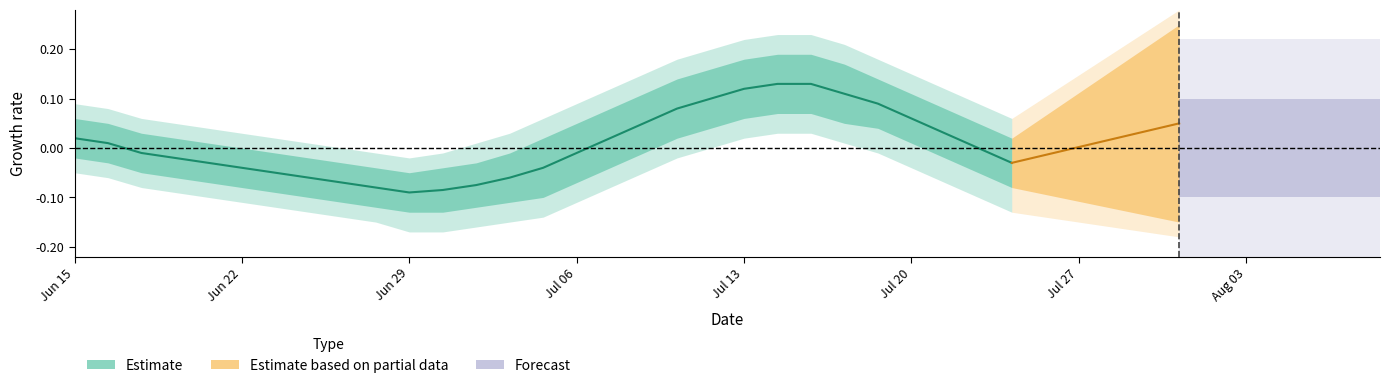

True or false: the data shows -0.1 at 8.

True